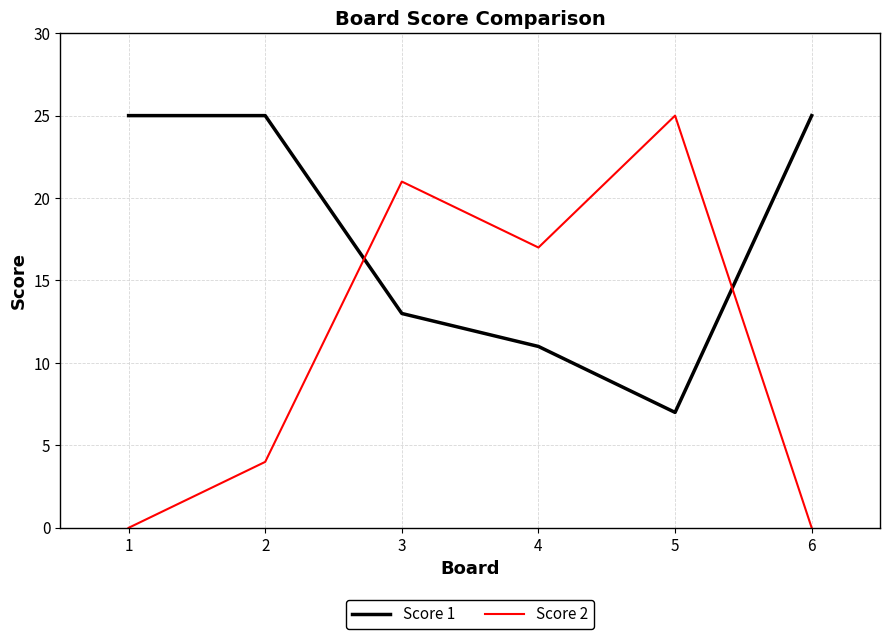

Count the number of data series in this chart.

2